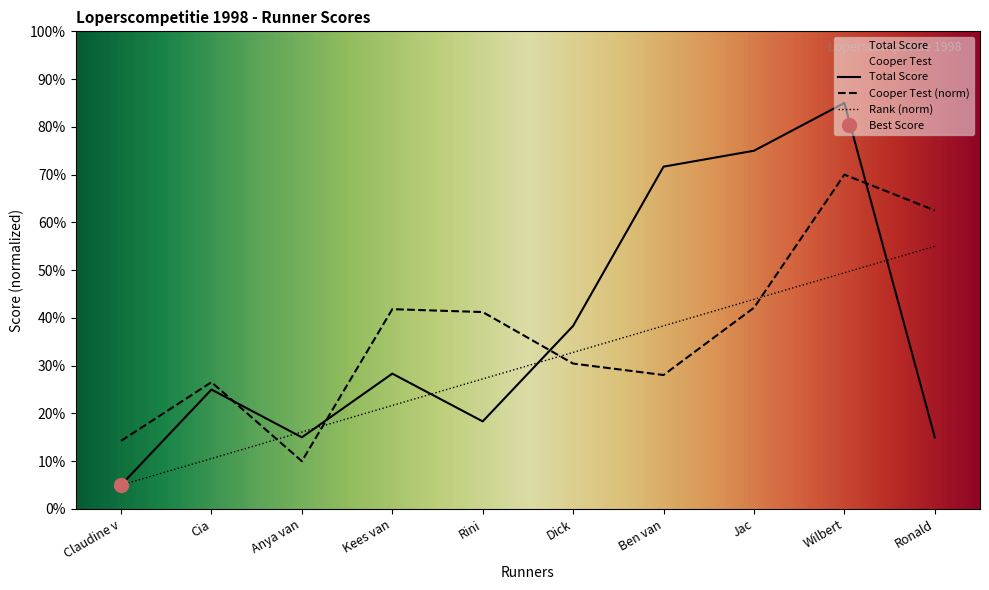

How many lines are shown in the chart?

3